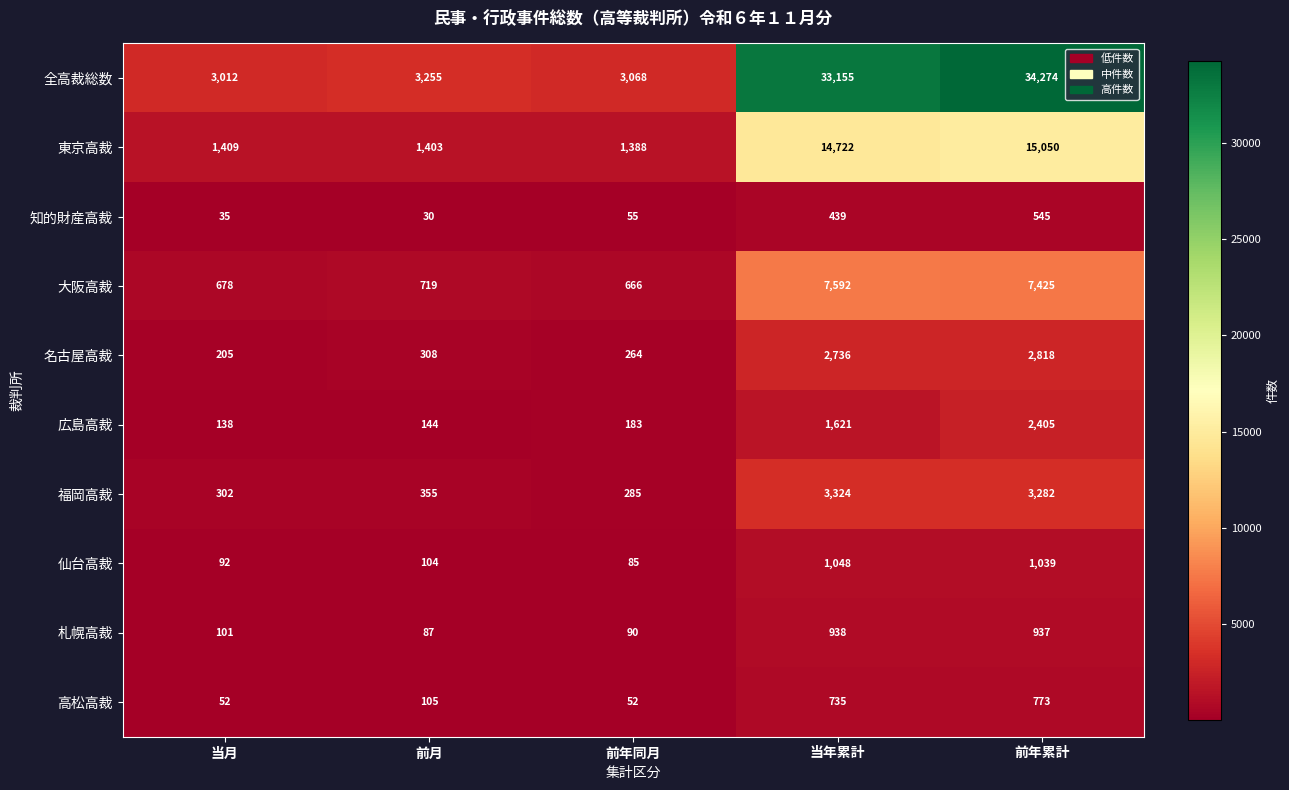

How many categories are shown in the chart?

5